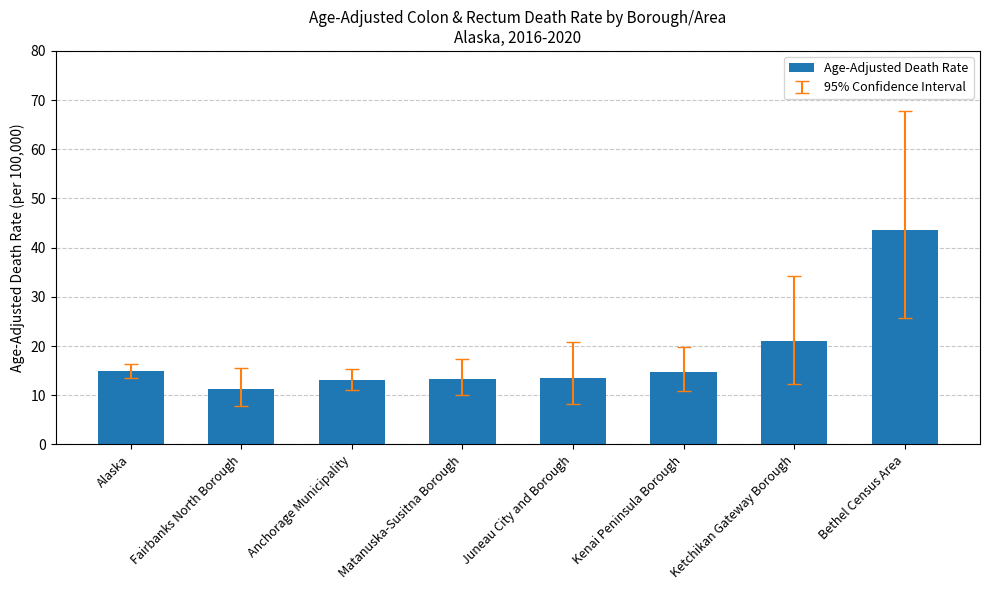

What is the difference between the second highest and second lowest values?

8.1